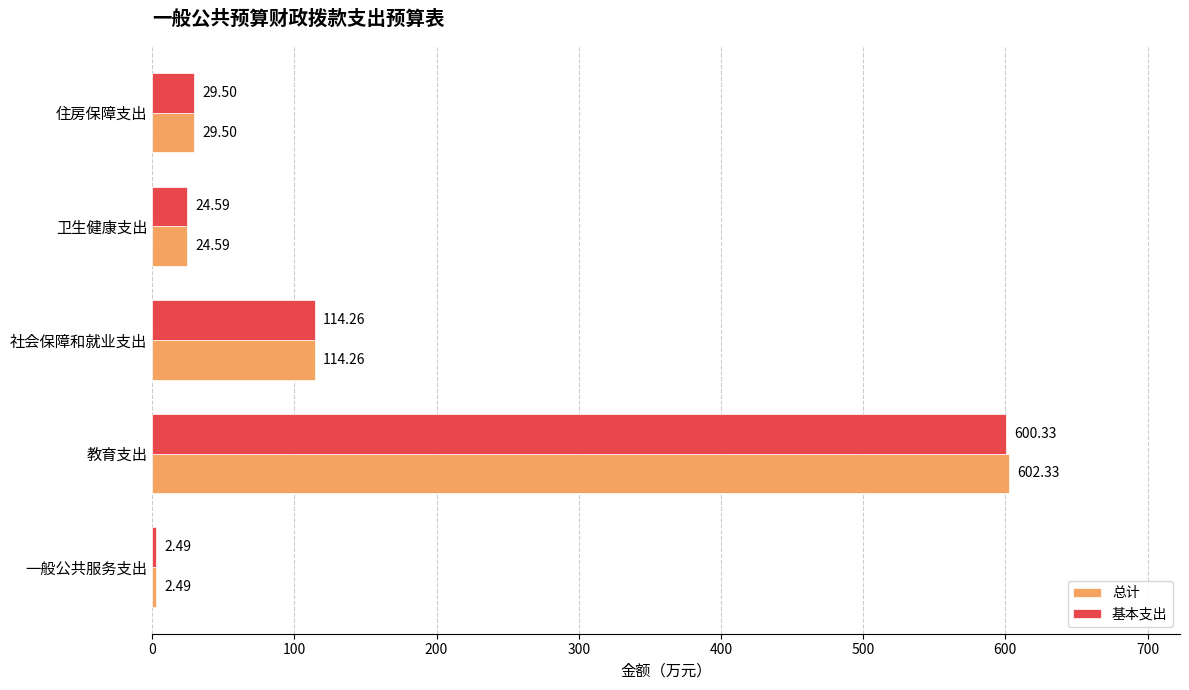

List the series in order of their overall mean, lowest first.

基本支出, 总计